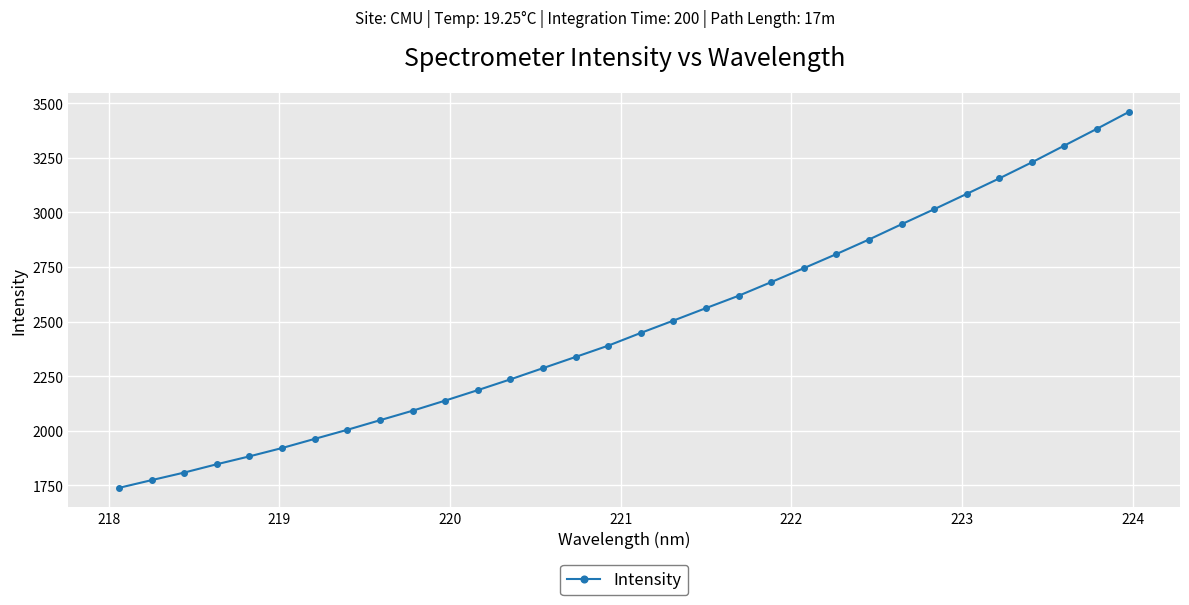

Count the number of data series in this chart.

1